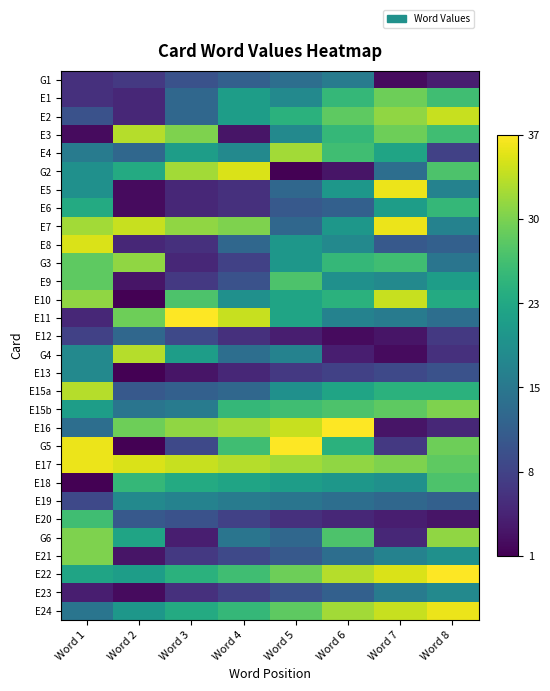

How many data points does each series have?

8